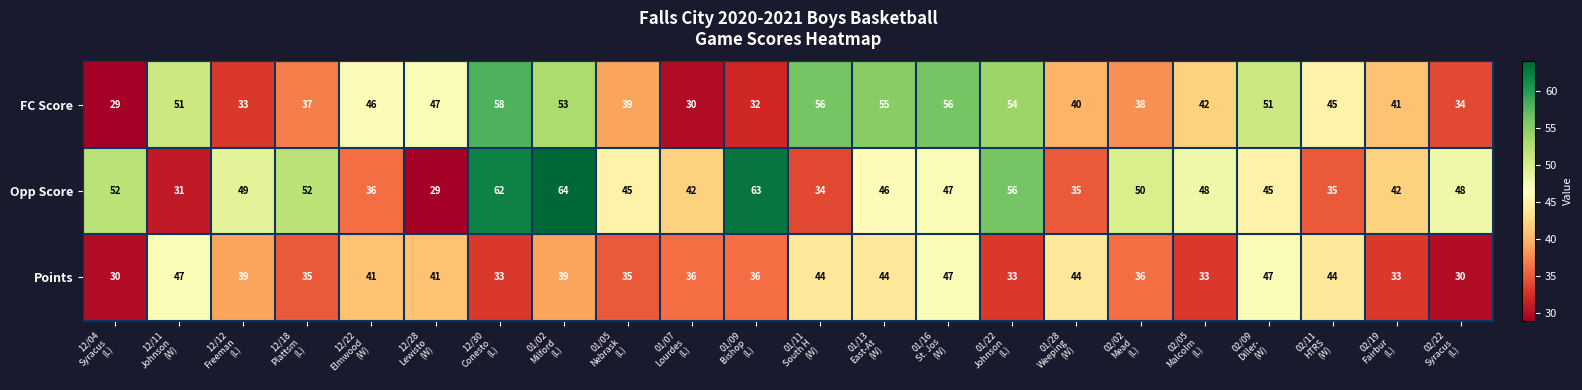

Rank the series at 12/12
Freeman
(L) from highest to lowest value.

Opp Score, Points, FC Score